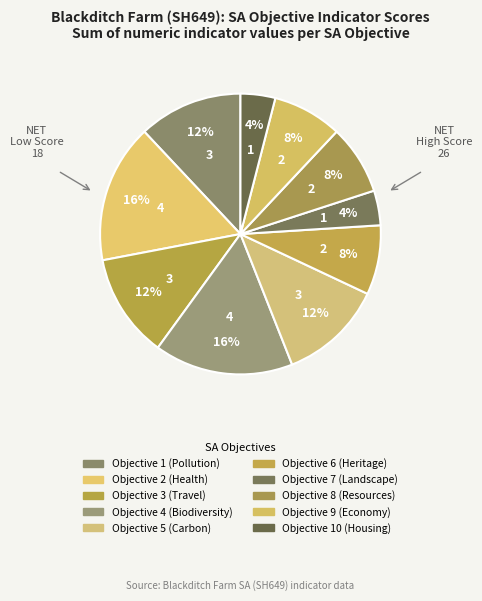

How many segments does this pie chart have?

10